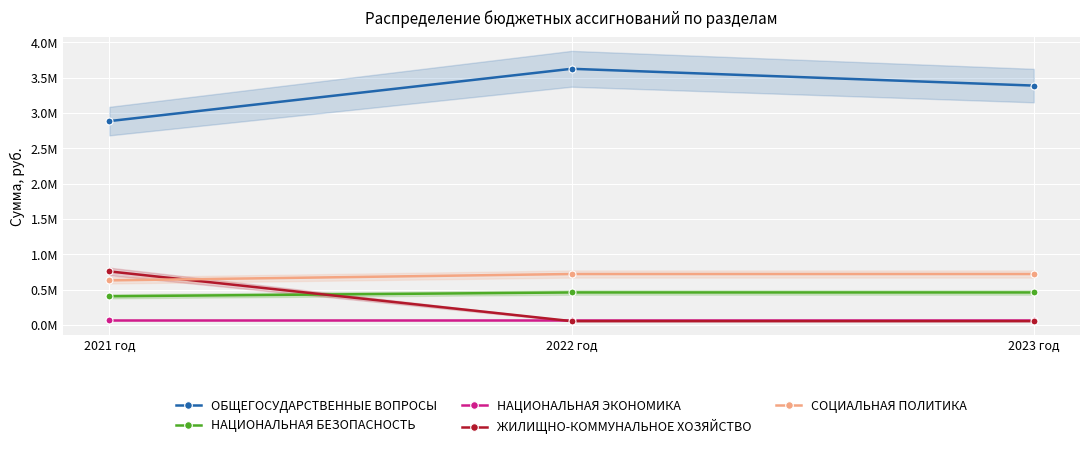

What is the lowest value of the НАЦИОНАЛЬНАЯ БЕЗОПАСНОСТЬ series?

404831.0